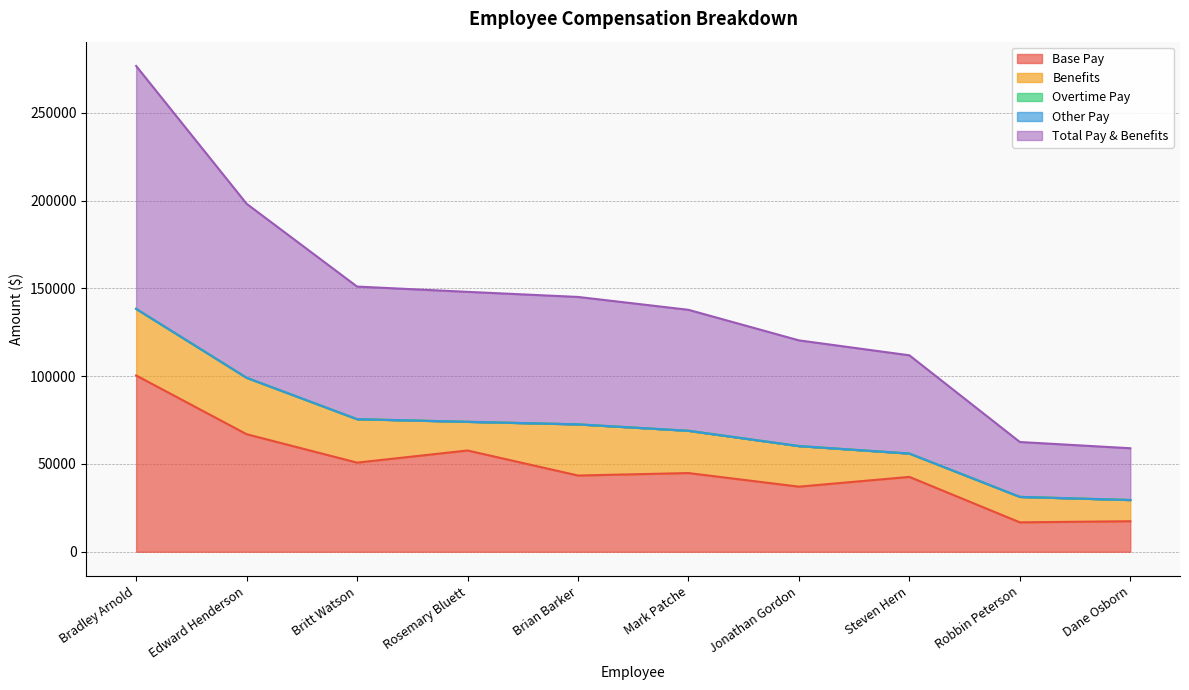

Which category has the highest value across all series?

Bradley Arnold